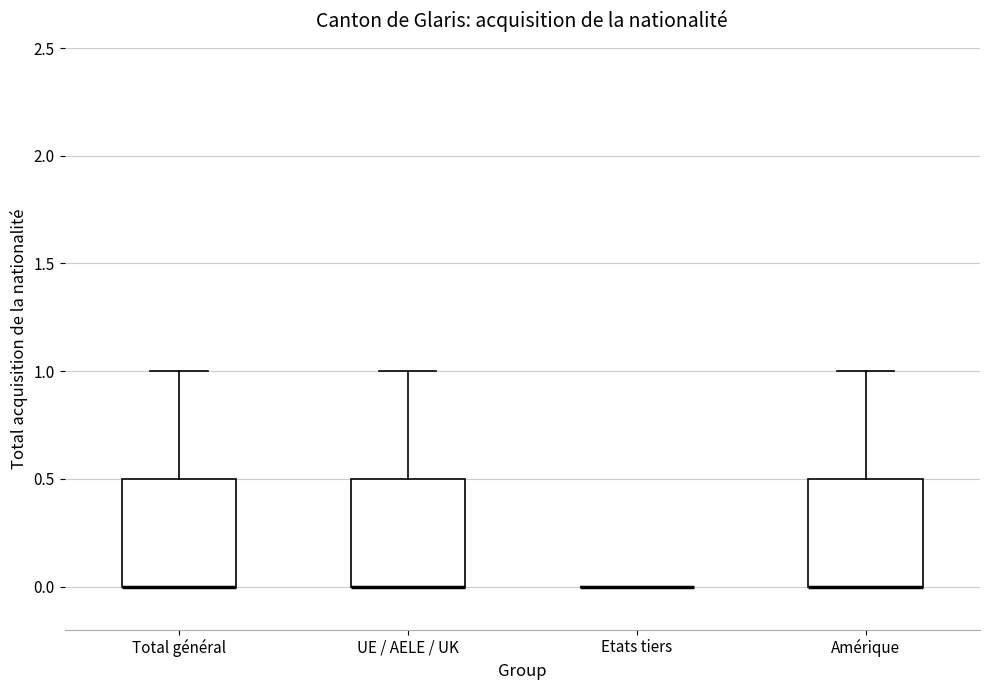

Reading left to right, read every box against the y-axis: the position of its median line, the range the box covers, and the ends of its whiskers. The values are not printed on the chart, so give them approximately, as read against the axis.

Total général: median 0.0 (drawn on the box's lower edge), box 0.0 to 0.5, whiskers 0.0 to 1.0
UE / AELE / UK: median 0.0 (drawn on the box's lower edge), box 0.0 to 0.5, whiskers 0.0 to 1.0
Etats tiers: box collapsed to a line at 0.0, whiskers 0.0 to 0.0
Amérique: median 0.0 (drawn on the box's lower edge), box 0.0 to 0.5, whiskers 0.0 to 1.0